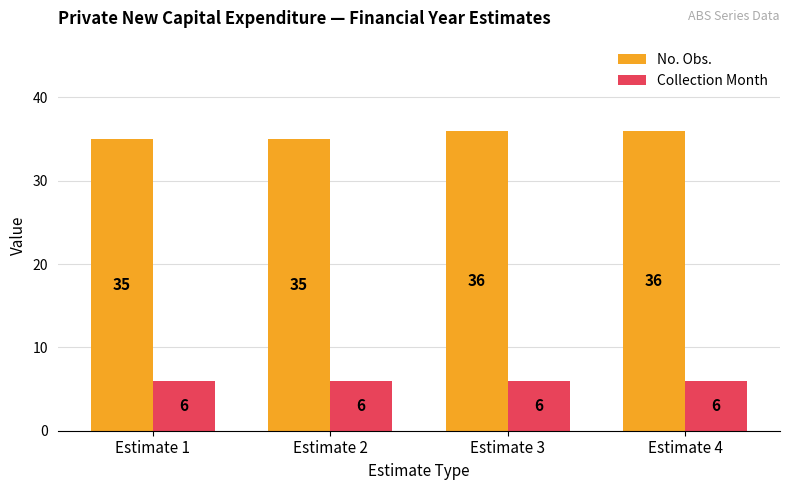

True or false: Collection Month has a value of 4 at Estimate 4.

False